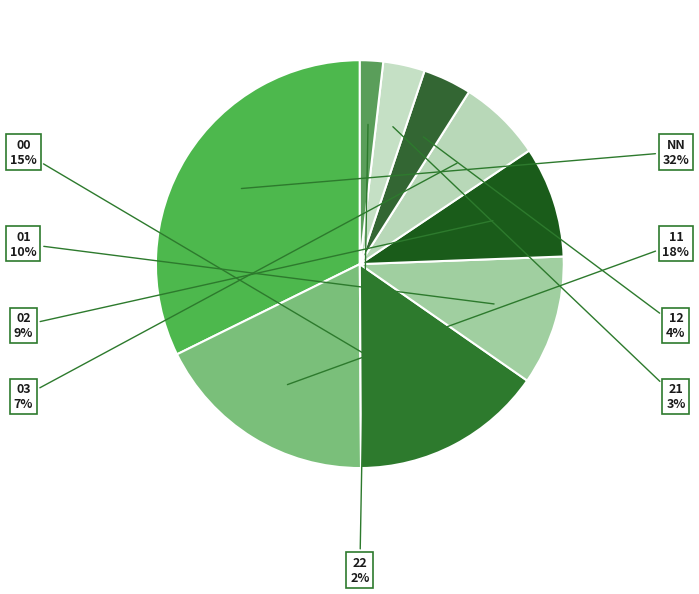

Approximately how many times larger is the value at 22 compared to 12?

0.5